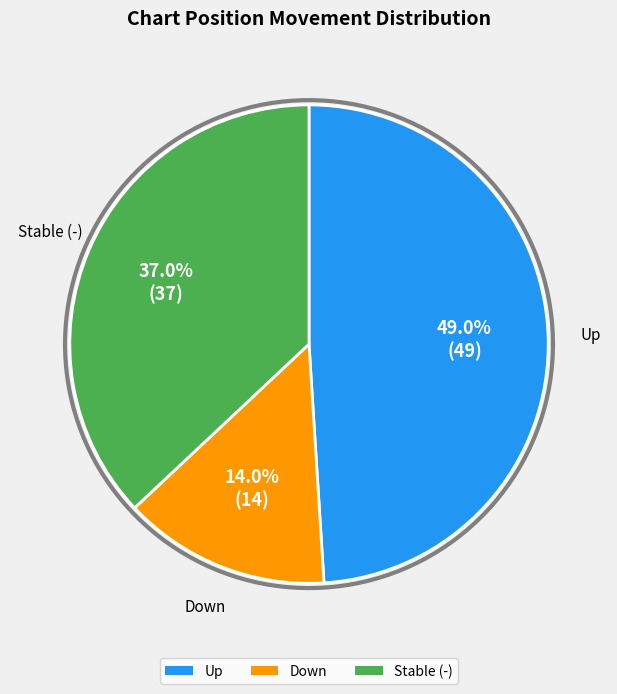

Which slice is the smallest?

down